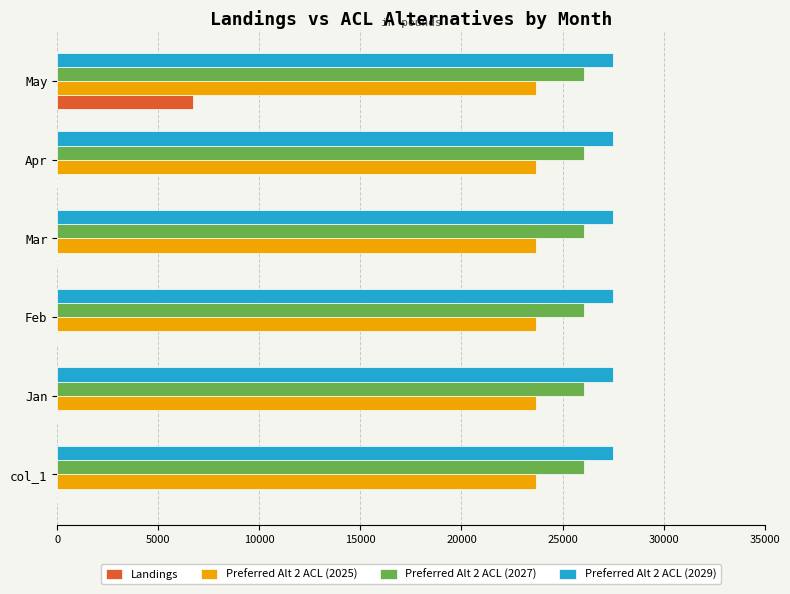

What is the maximum value for Preferred Alt 2 ACL (2029)?

27478.1